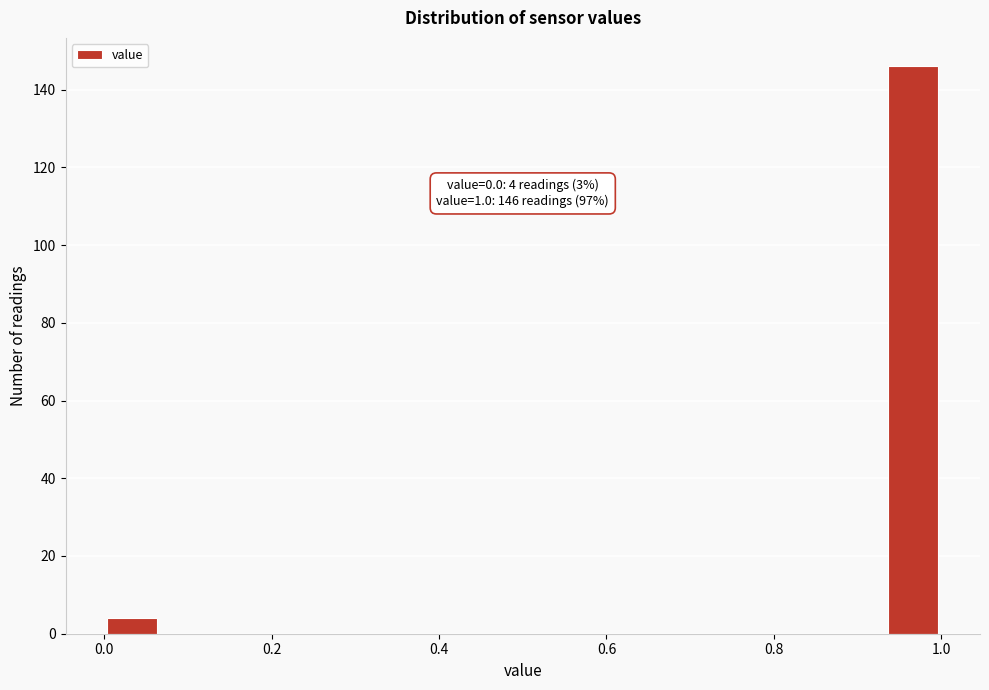

Read against the x-axis, roughly where is the centre of the tallest bar?

0.96